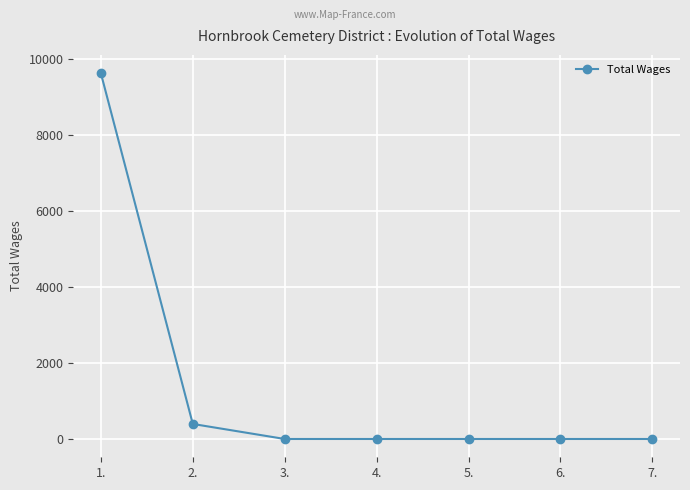

Does the chart display data point markers on the line(s)?

Yes